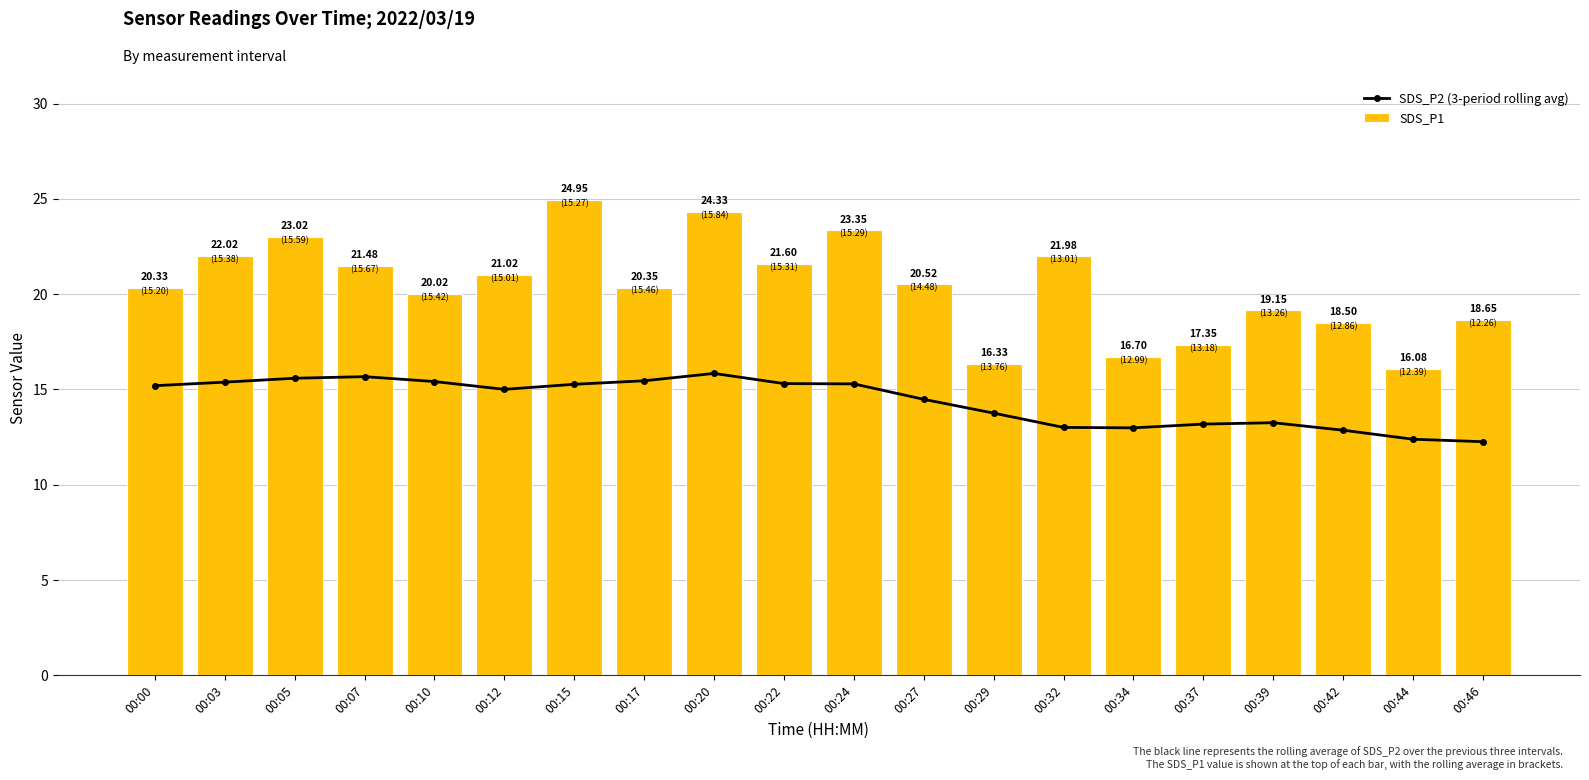

Are the bars horizontal?

No